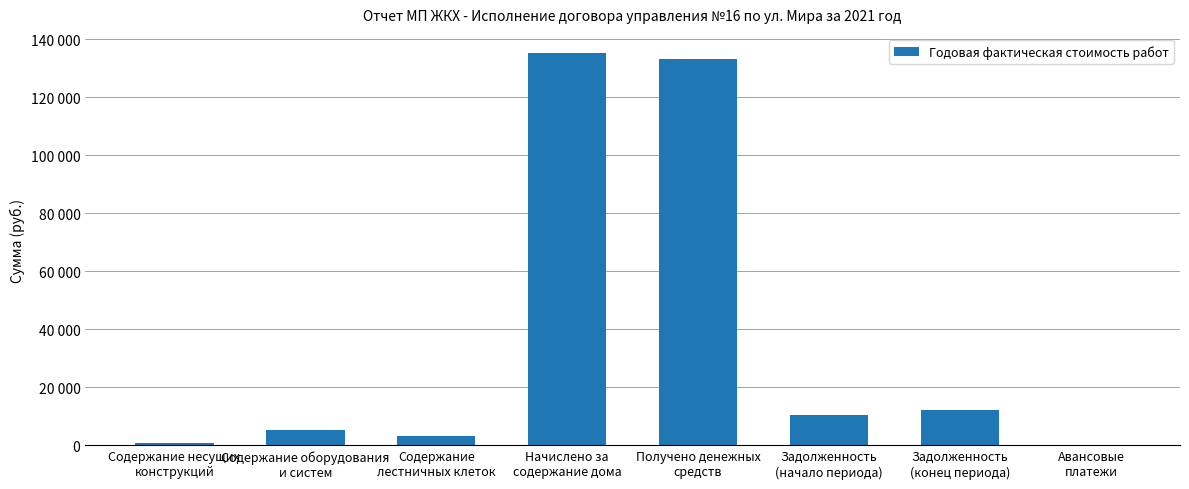

What is the sum of the values at Задолженность
(начало периода) and Начислено за
содержание дома?

145403.1